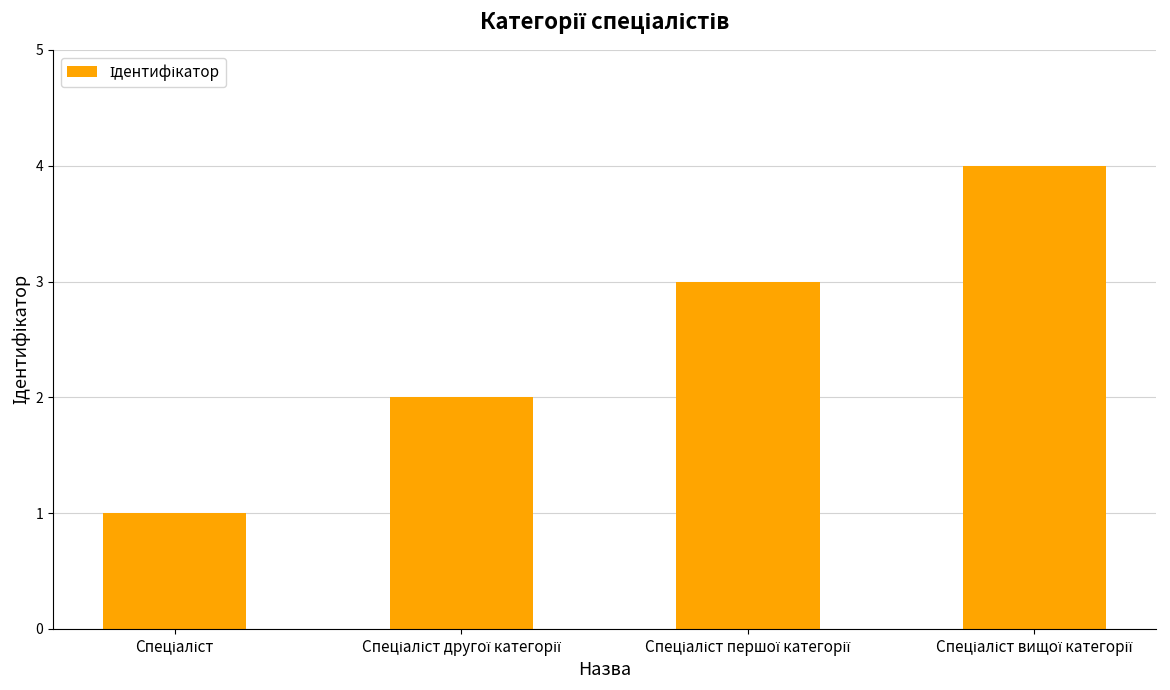

What is the maximum value shown in the chart?

4